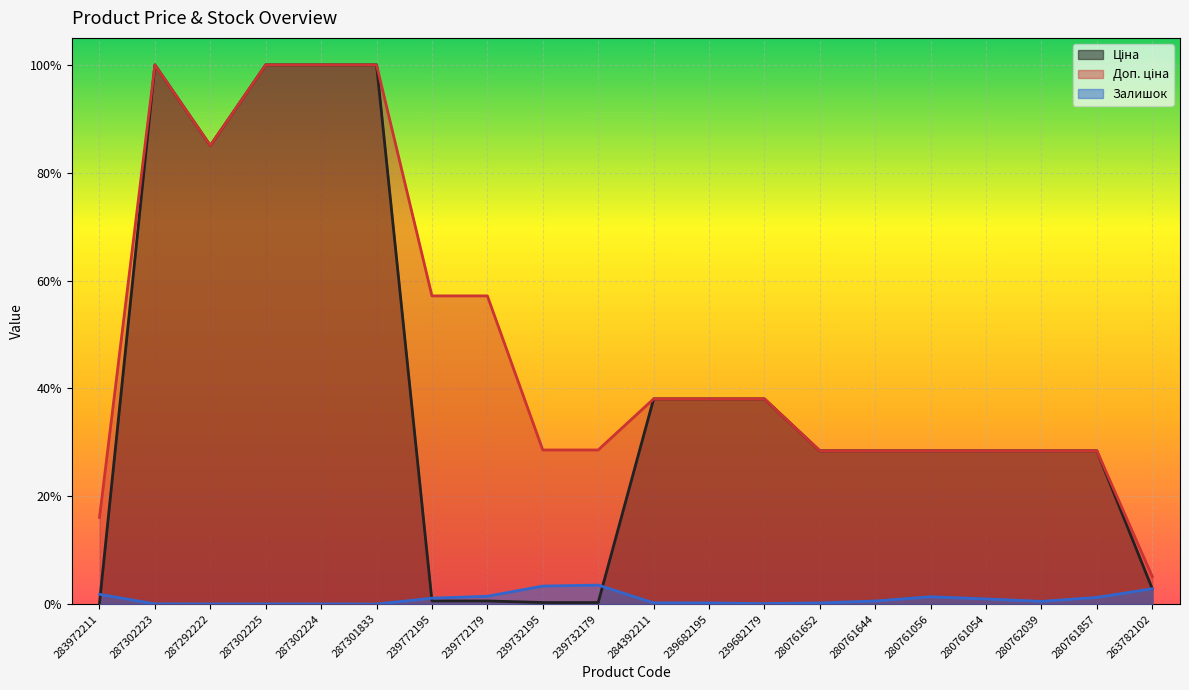

Which has a higher value, 280761054 or 239772195?

280761054